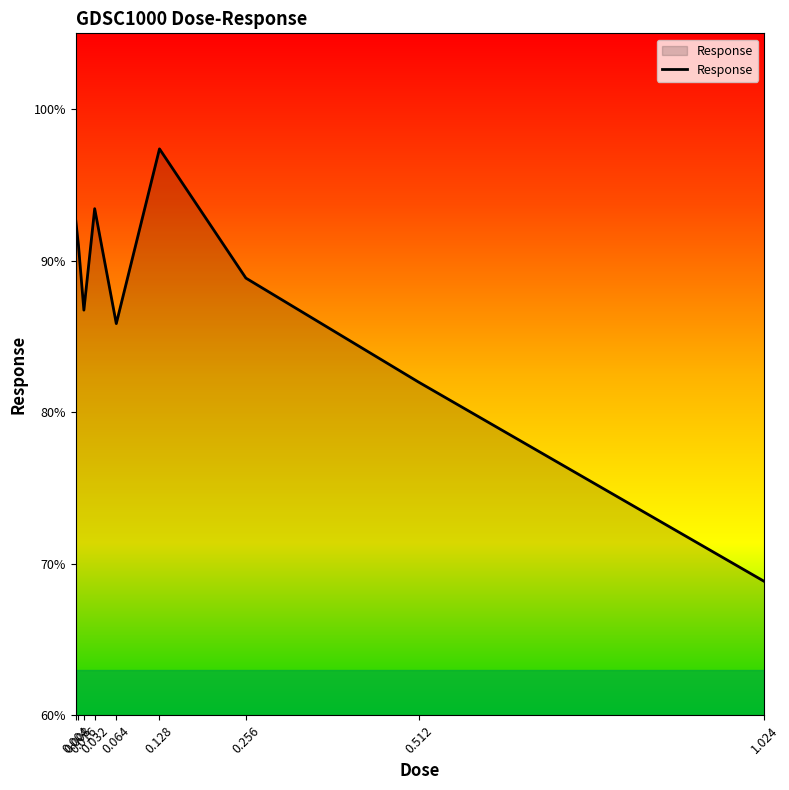

Count the number of categories in the chart.

9